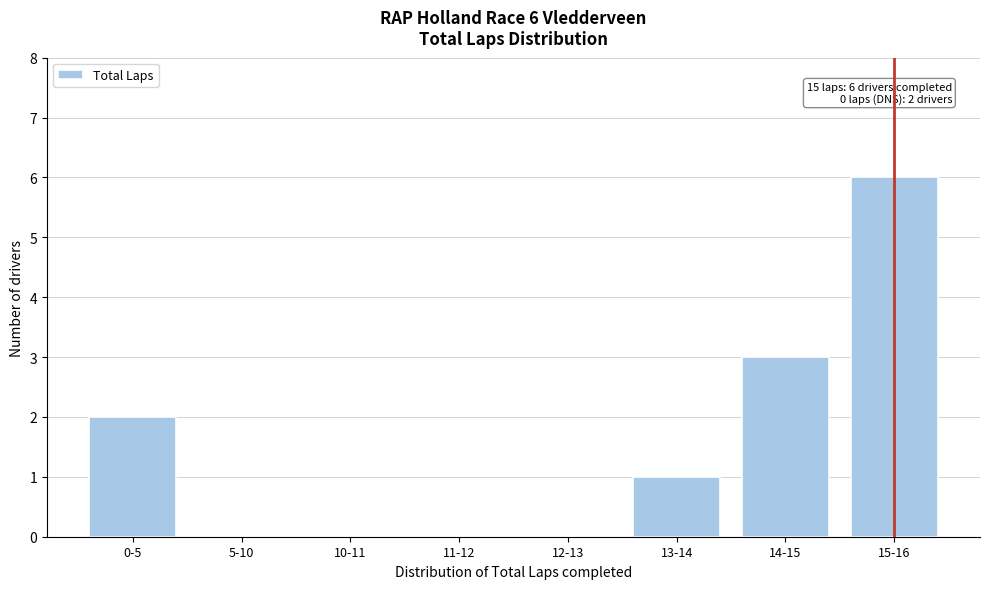

Reading right to left, transcribe all the data shown in this chart.

15-16=6	14-15=3	13-14=1	12-13=0	11-12=0	10-11=0	5-10=0	0-5=2